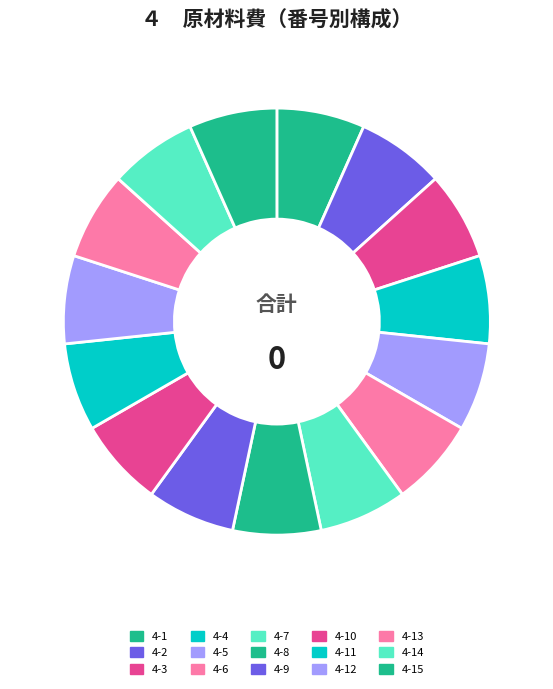

True or false: 4-6 accounts for 28% of the total.

False